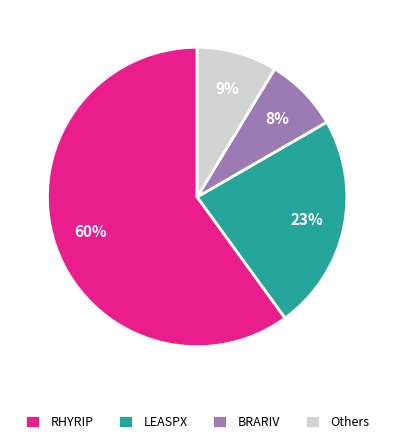

What is the smallest slice in the pie chart?

BRARIV